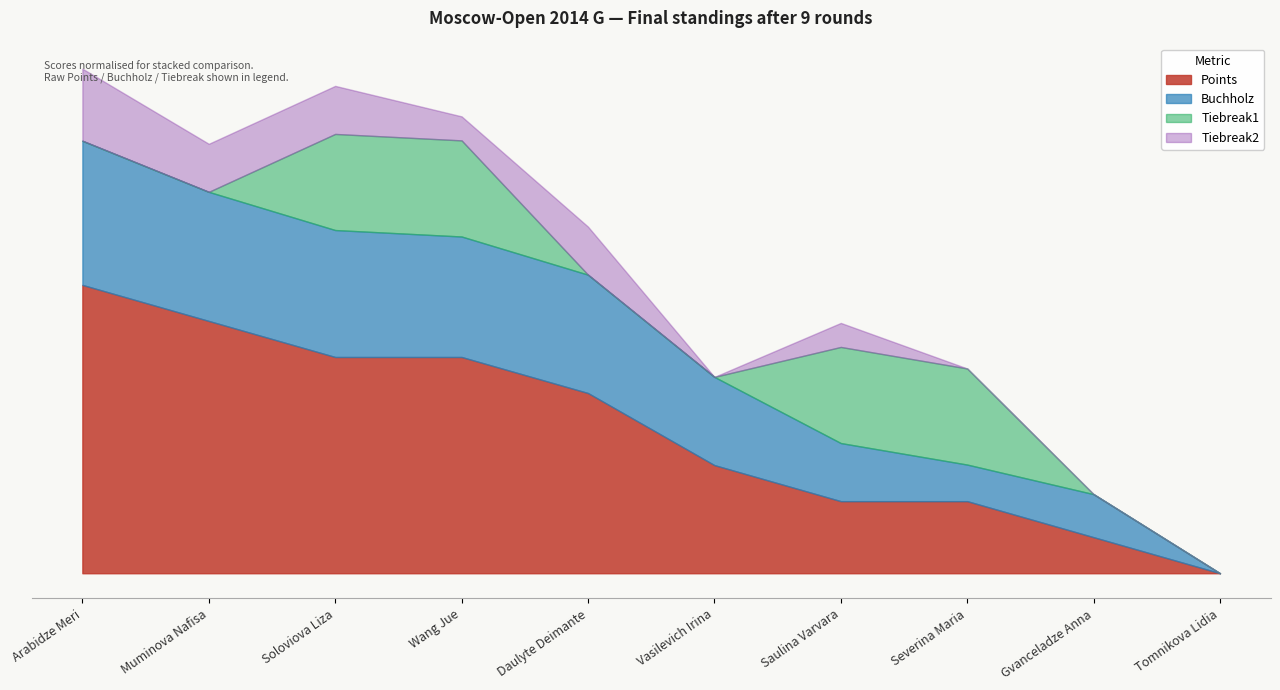

True or false: Tiebreak2 has a value of 5.0 at Saulina Varvara.

False